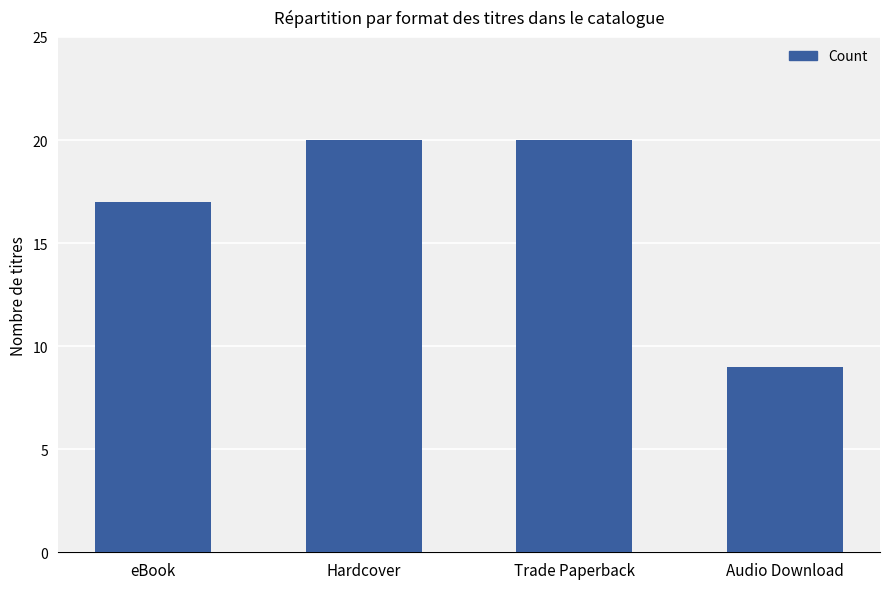

What value does the data have at Hardcover?

20